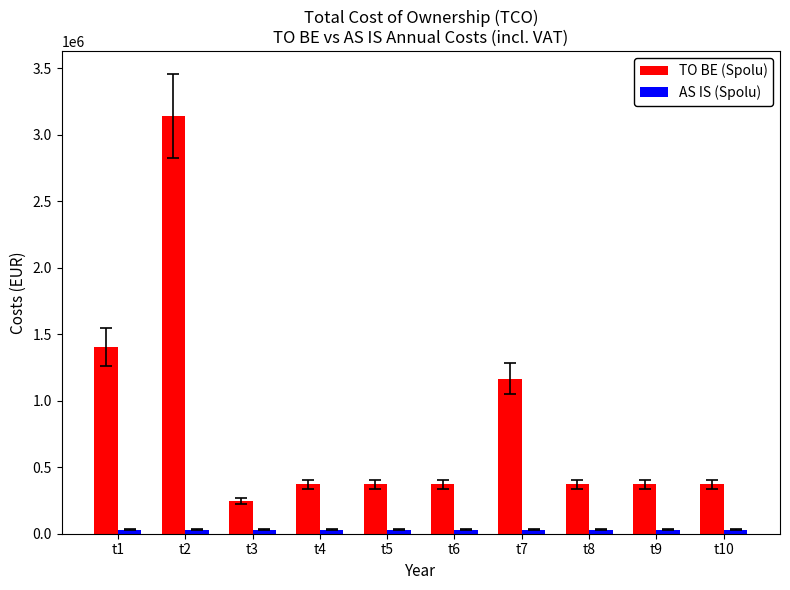

How many groups of bars are there?

10